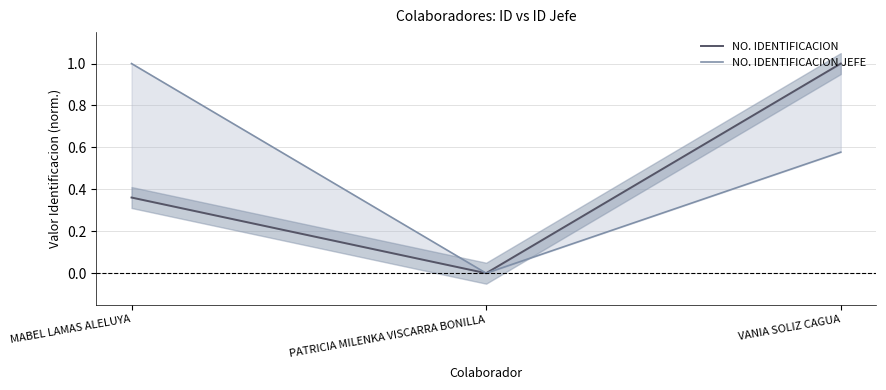

The NO. IDENTIFICACION series shows 0.5 at VANIA SOLIZ CAGUA. True or false?

False